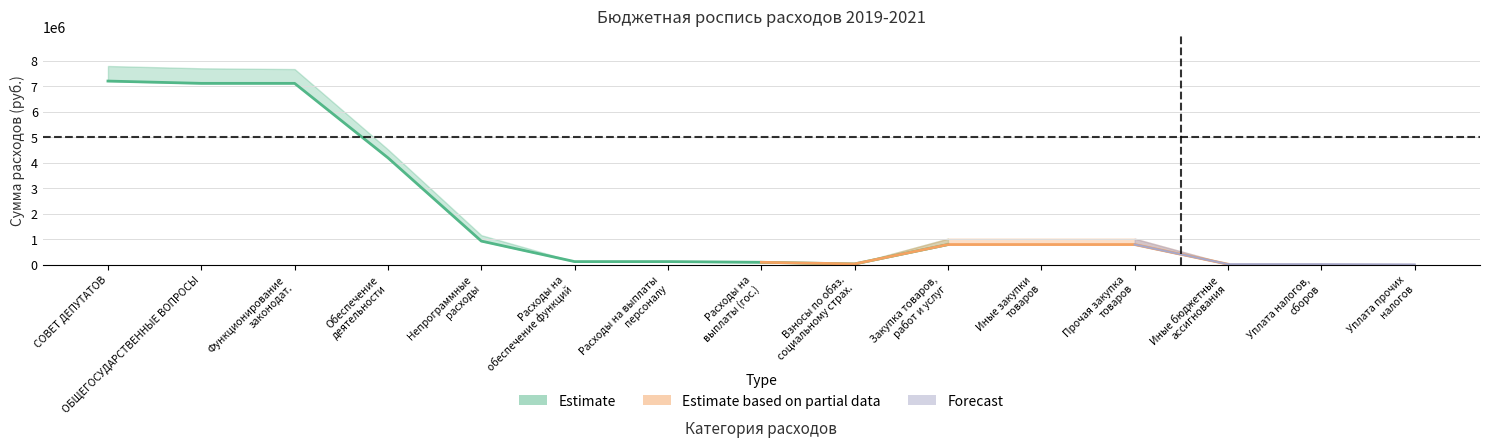

Does the chart display data point markers on the line(s)?

No